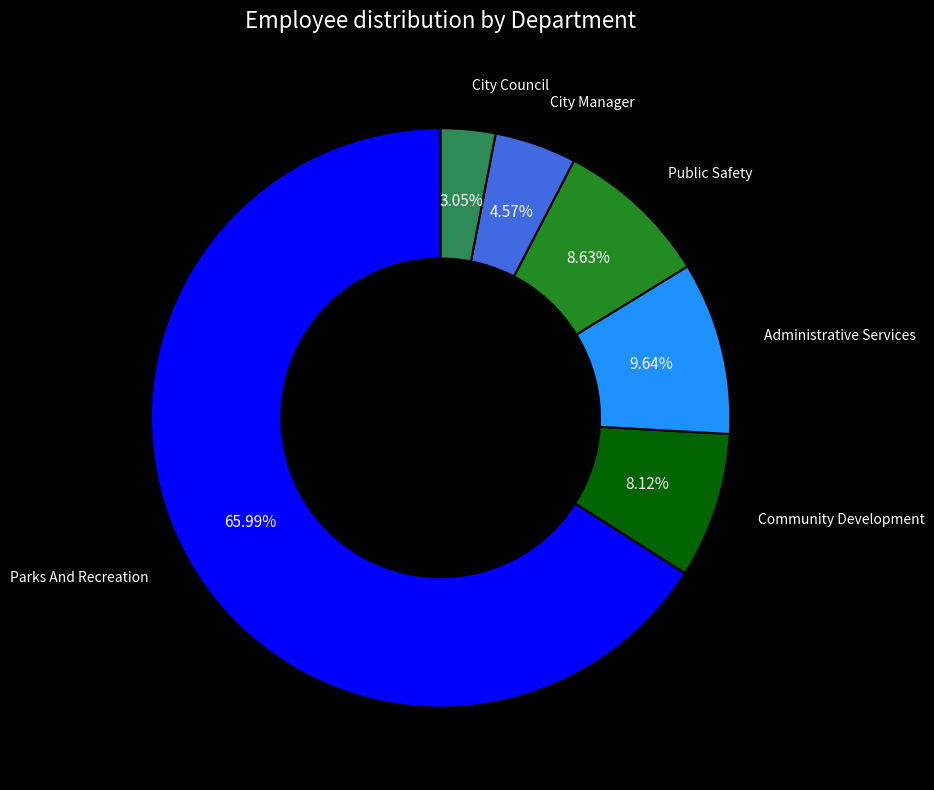

Is there any slice that represents more than half of the pie?

Yes